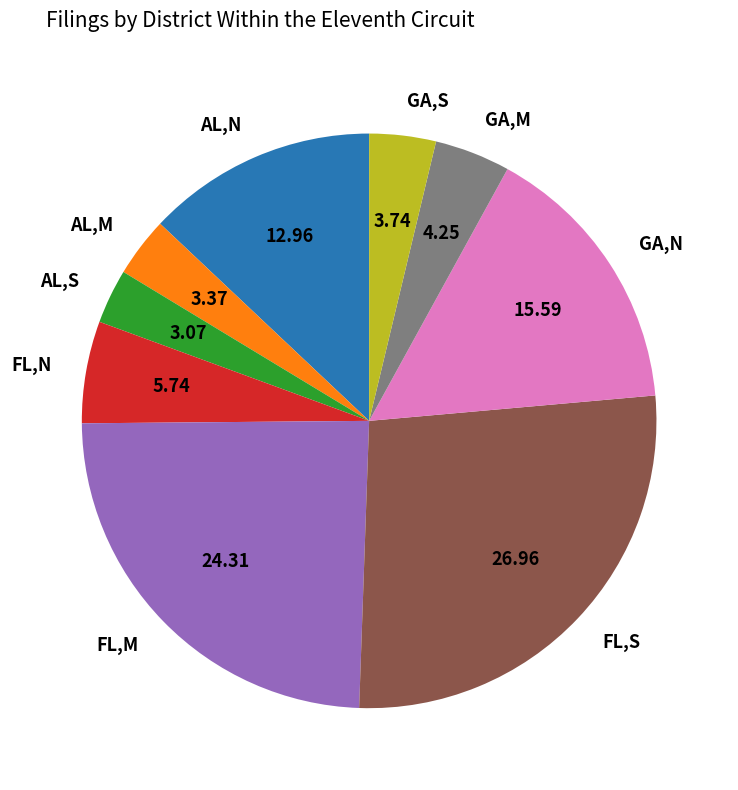

Which slice is the largest?

FL,S